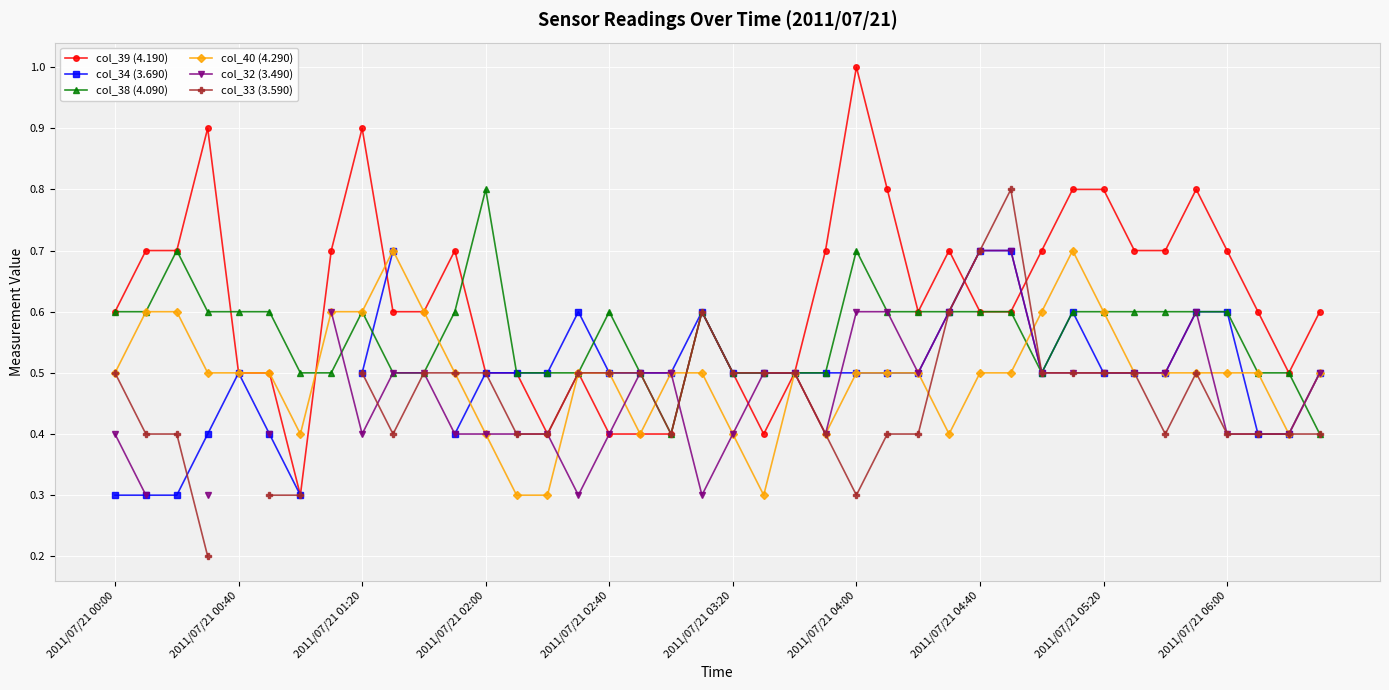

What is the lowest value of the col_40 (4.290) series?

0.3